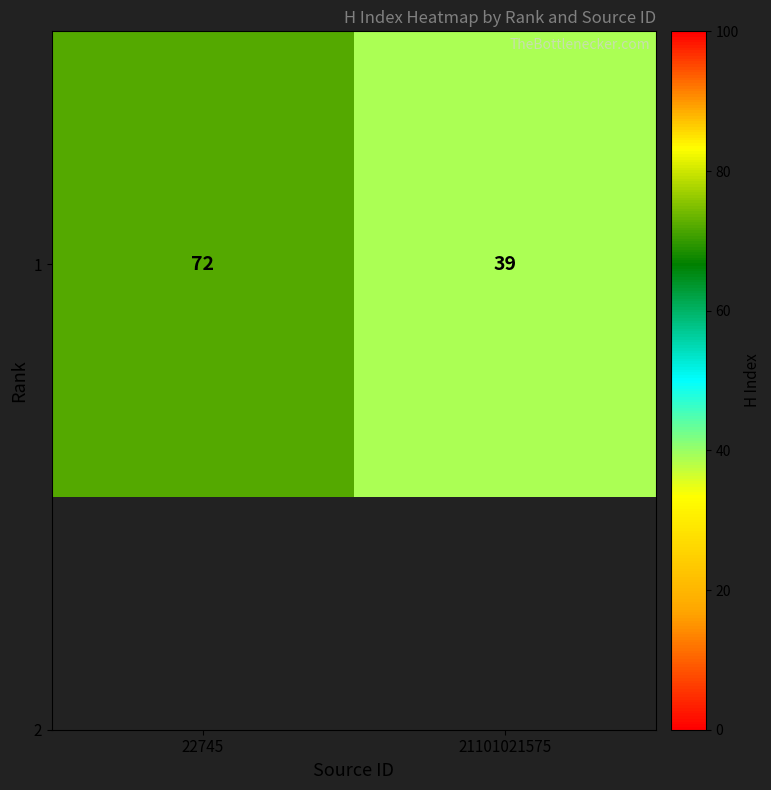

Reading left to right, extract all data points from this chart.

72	39